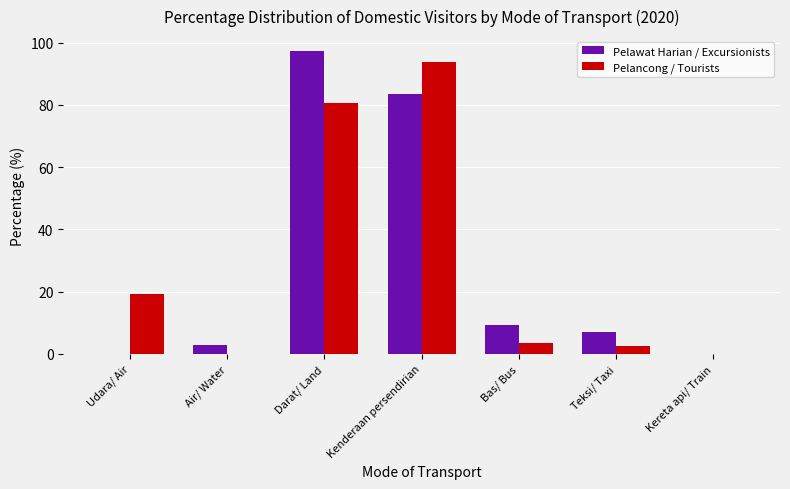

How many groups of bars are there?

7